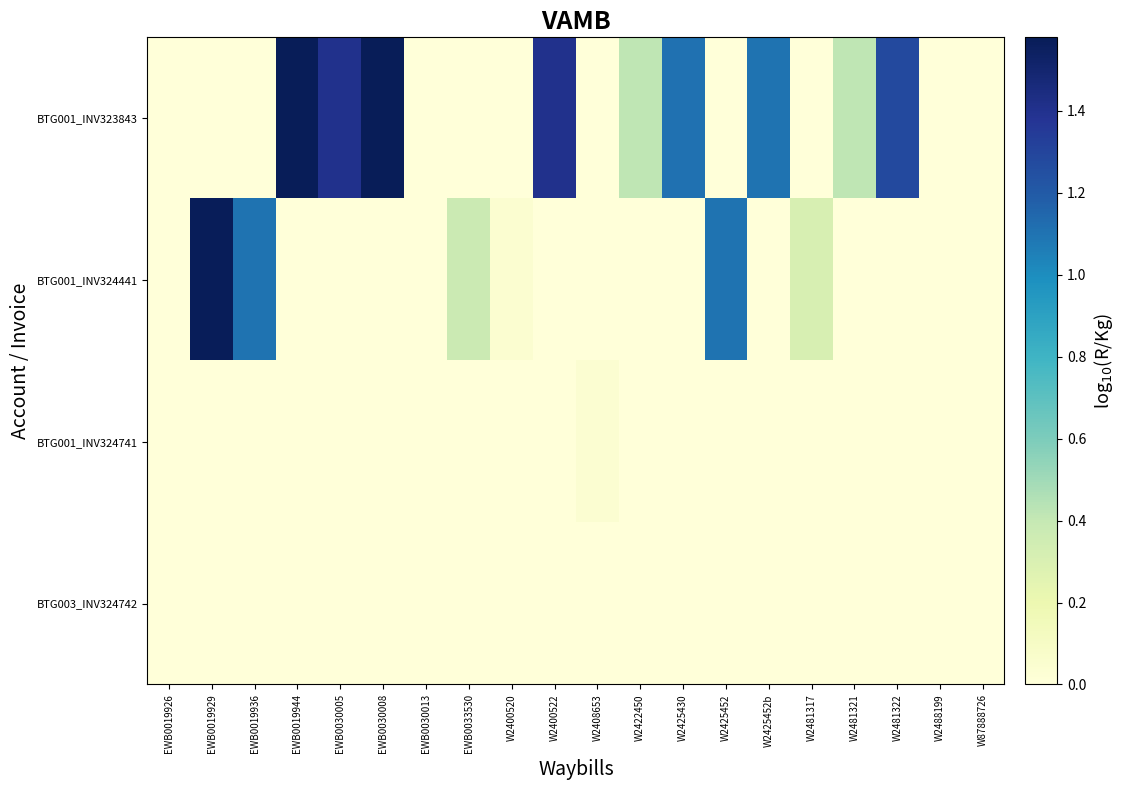

Reading right to left, extract all data points from this chart.

BTG001_INV323843: W87888726=0.0	W2488199=0.0	W2481322=1.3	W2481321=0.4	W2481317=0.0	W2425452b=1.1	W2425452=0.0	W2425430=1.1	W2422450=0.4	W2408653=0.0	W2400522=1.4	W2400520=0.0	EWB0033530=0.0	EWB0030013=-0.1	EWB0030008=1.6	EWB0030005=1.4	EWB0019944=1.6	EWB0019936=0.0	EWB0019929=0.0	EWB0019926=0.0
BTG001_INV324441: W87888726=0.0	W2488199=0.0	W2481322=0.0	W2481321=0.0	W2481317=0.3	W2425452b=0.0	W2425452=1.1	W2425430=0.0	W2422450=0.0	W2408653=0.0	W2400522=0.0	W2400520=0.0	EWB0033530=0.4	EWB0030013=0.0	EWB0030008=0.0	EWB0030005=0.0	EWB0019944=0.0	EWB0019936=1.1	EWB0019929=1.6	EWB0019926=0.0
BTG001_INV324741: W87888726=-0.4	W2488199=0.0	W2481322=0.0	W2481321=0.0	W2481317=0.0	W2425452b=0.0	W2425452=0.0	W2425430=0.0	W2422450=0.0	W2408653=0.0	W2400522=0.0	W2400520=0.0	EWB0033530=0.0	EWB0030013=0.0	EWB0030008=0.0	EWB0030005=0.0	EWB0019944=0.0	EWB0019936=0.0	EWB0019929=0.0	EWB0019926=0.0
BTG003_INV324742: W87888726=0.0	W2488199=-0.6	W2481322=0.0	W2481321=0.0	W2481317=0.0	W2425452b=0.0	W2425452=0.0	W2425430=0.0	W2422450=0.0	W2408653=0.0	W2400522=0.0	W2400520=0.0	EWB0033530=0.0	EWB0030013=0.0	EWB0030008=0.0	EWB0030005=0.0	EWB0019944=0.0	EWB0019936=0.0	EWB0019929=0.0	EWB0019926=0.0